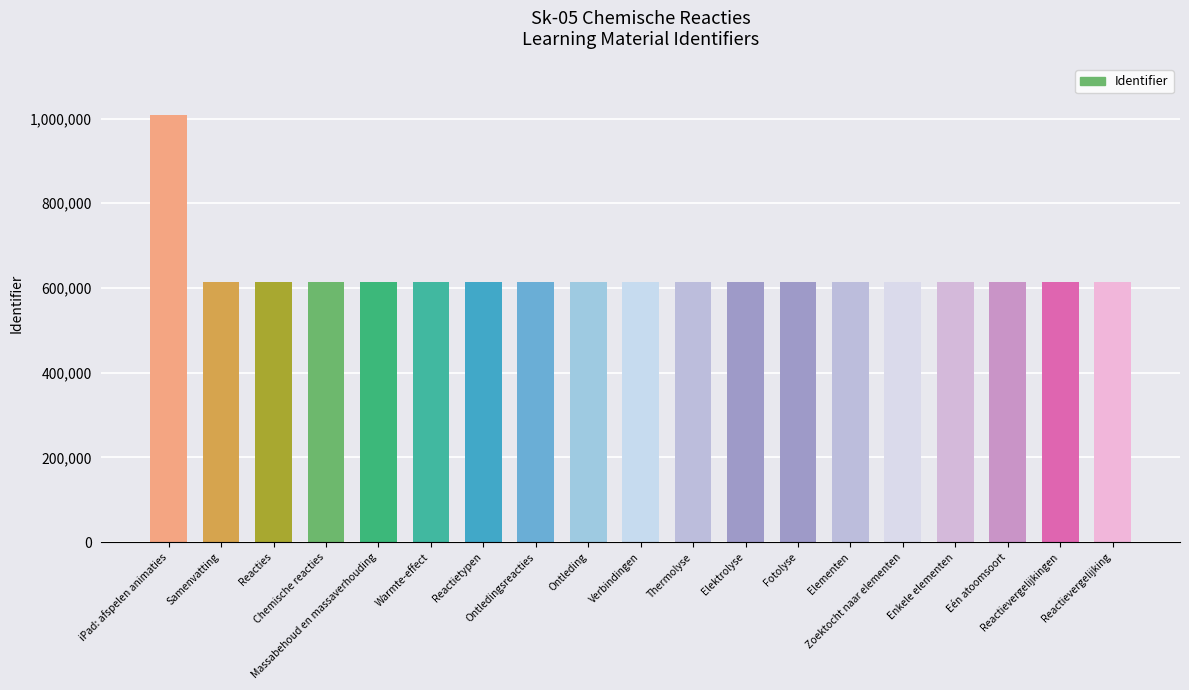

Count the number of categories in the chart.

19